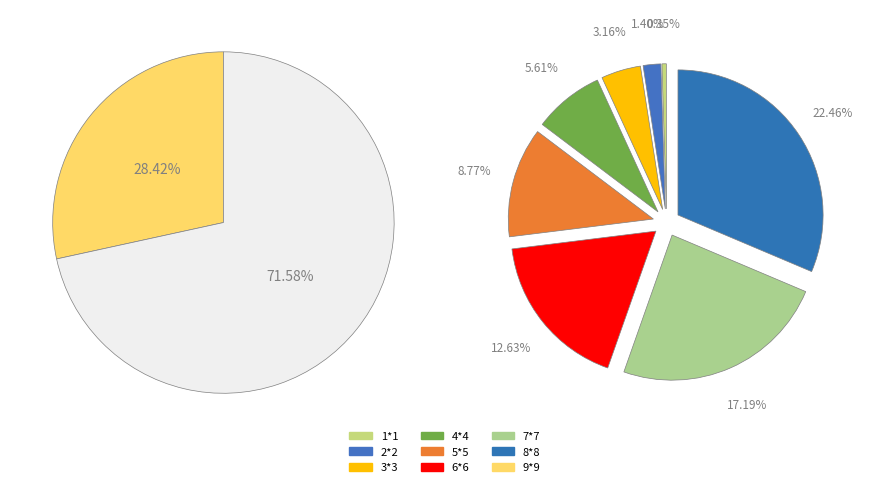

How many segments does this pie chart have?

9